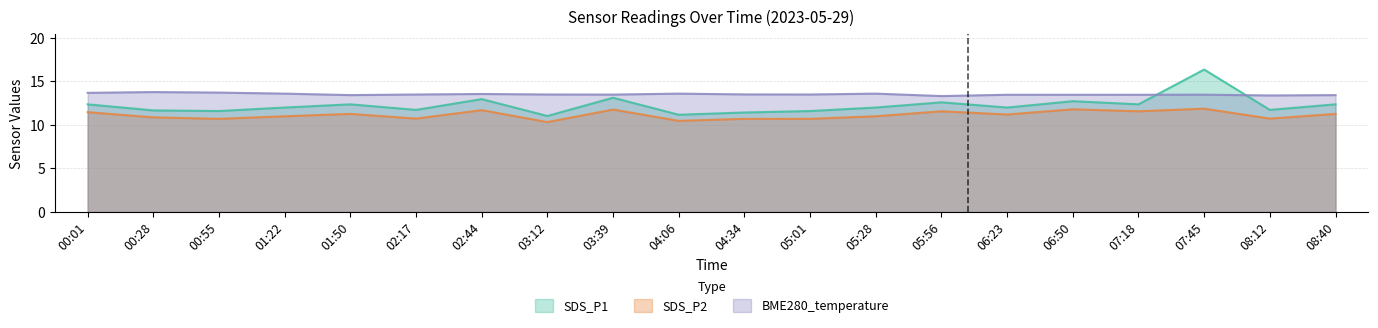

What are all the series names shown in the legend?

SDS_P1, SDS_P2, BME280_temperature